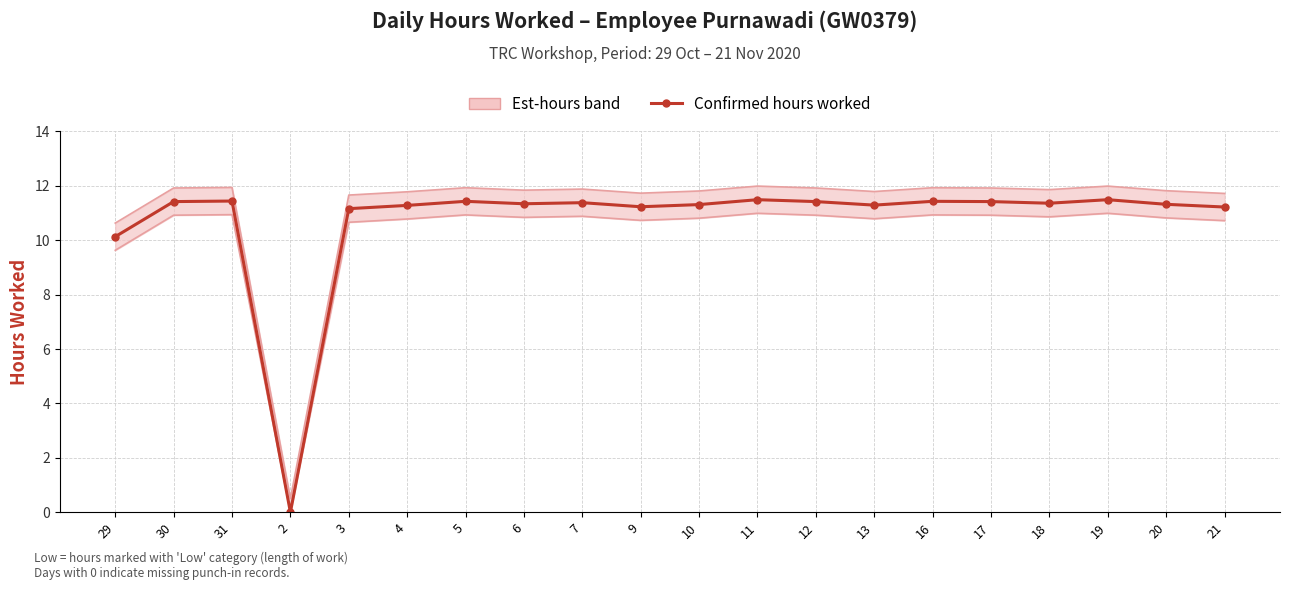

Where is Upper bound (est) nearest to the value 6?

29